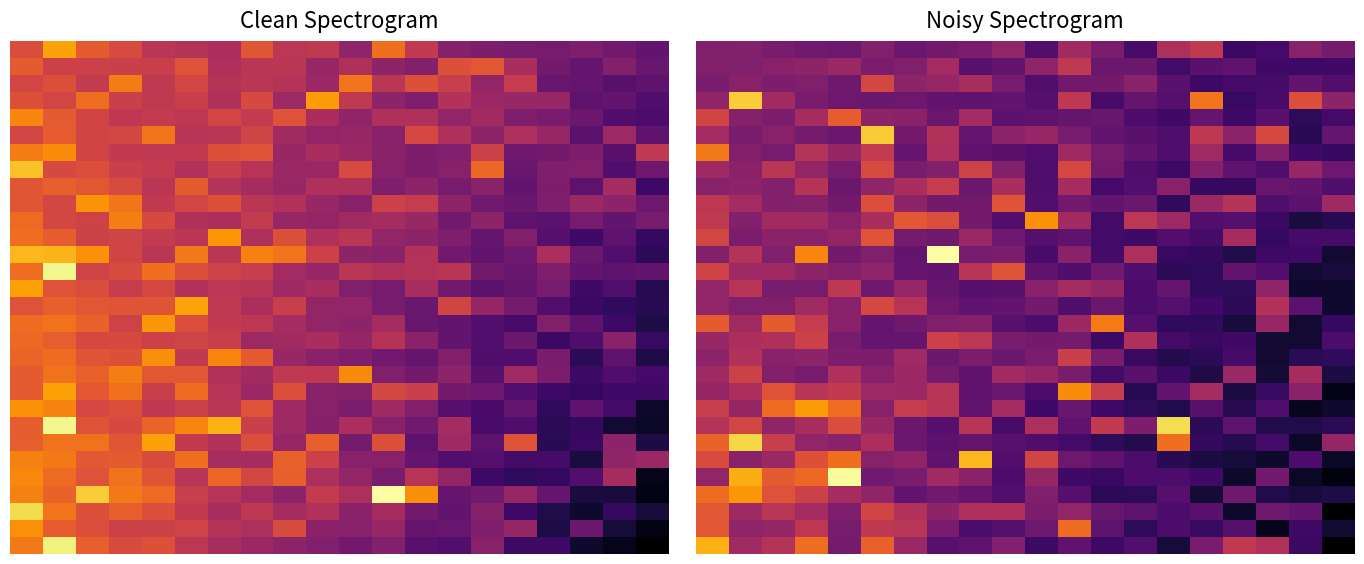

What is the maximum value shown in the chart?

1.0